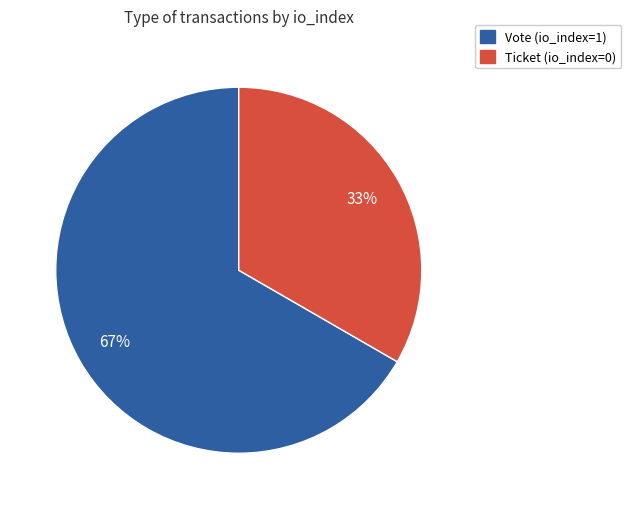

Combined, do Ticket (io_index=0) and Vote (io_index=1) account for over 50%?

Yes